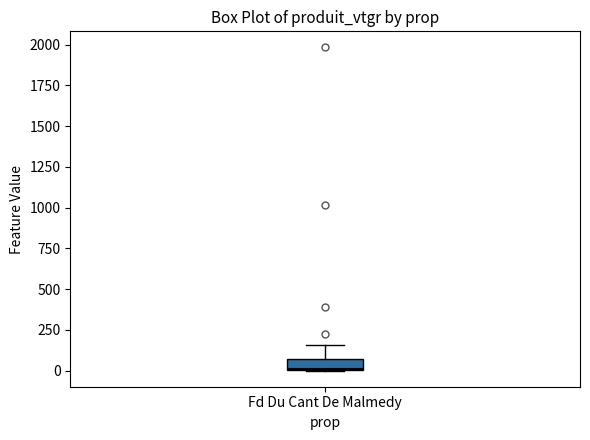

Where is the upper edge of the box for Fd Du Cant De Malmedy on the y-axis? The values are not printed on the chart, so give them approximately, as read against the axis.

50